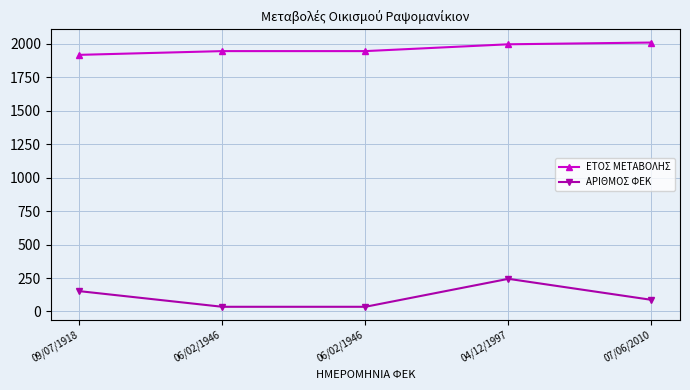

How many ΕΤΟΣ ΜΕΤΑΒΟΛΗΣ values are between 1946 and 1997?

3